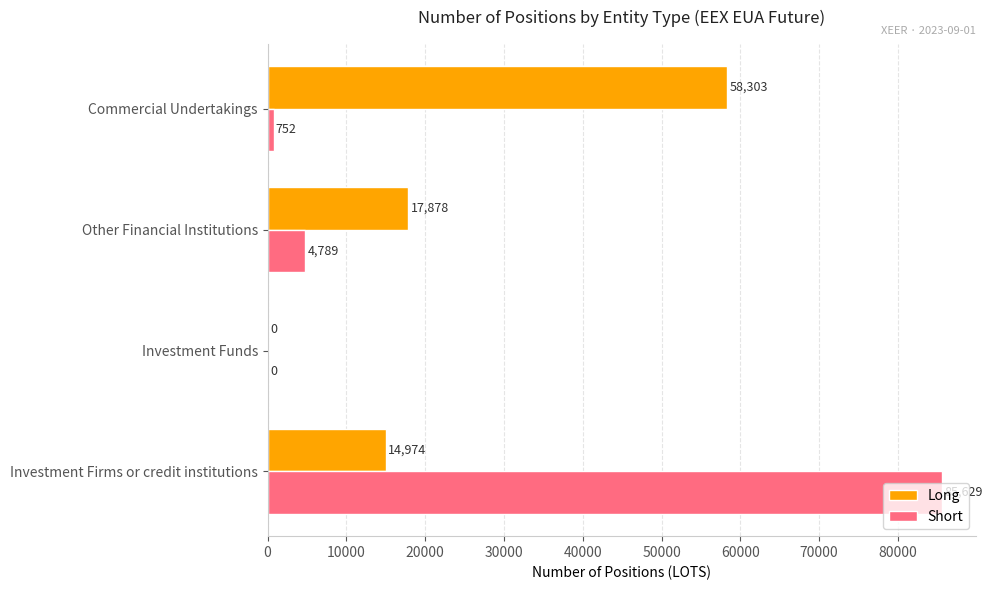

The Short series shows 0 at Investment Funds. True or false?

True